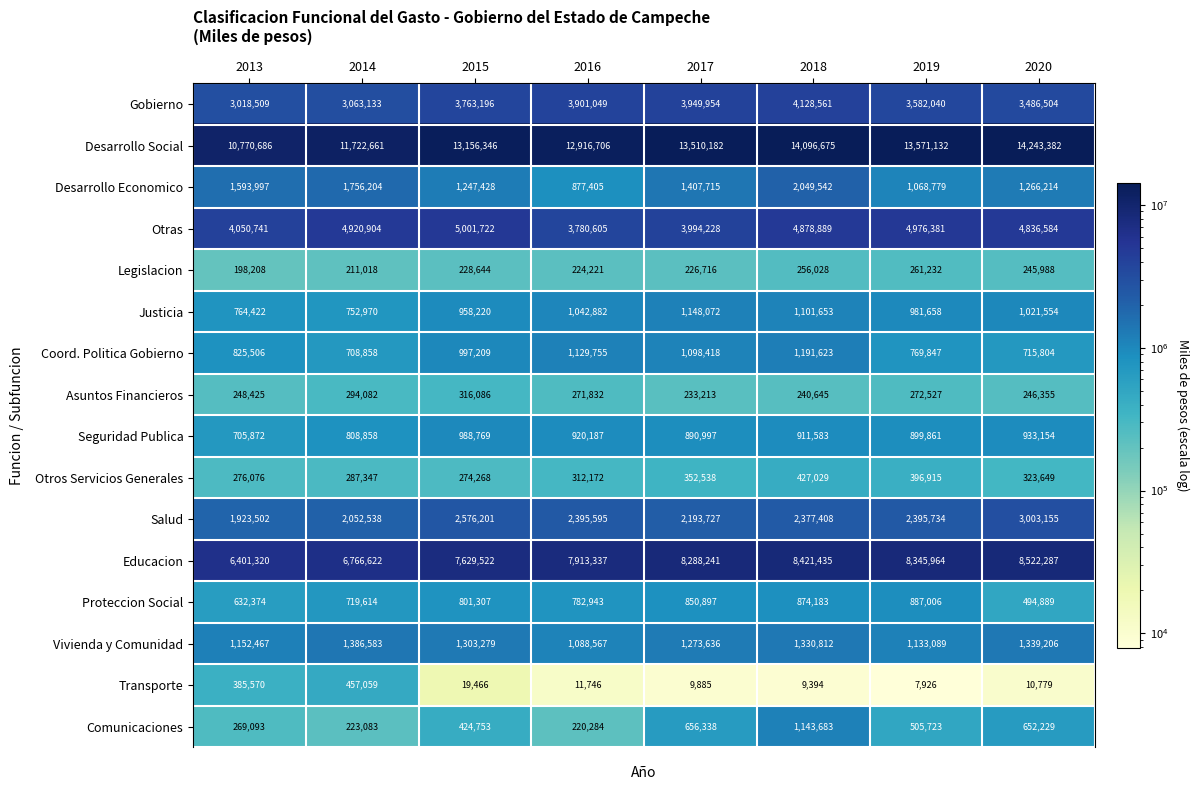

What is the sum of the Otras values at 2016 and 2014?

8701509